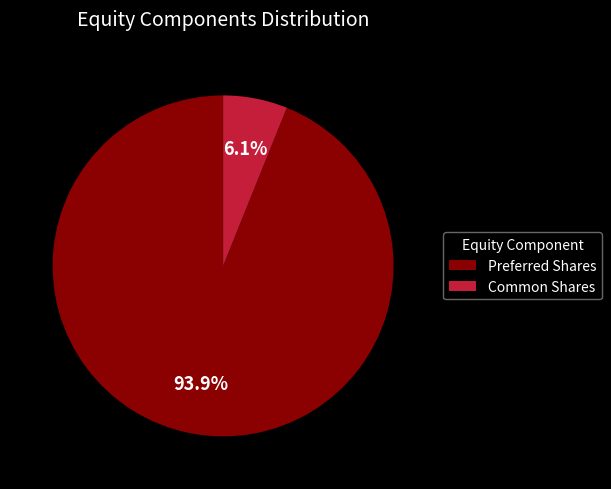

To the nearest percent, what percentage of the pie is Common Shares?

6%